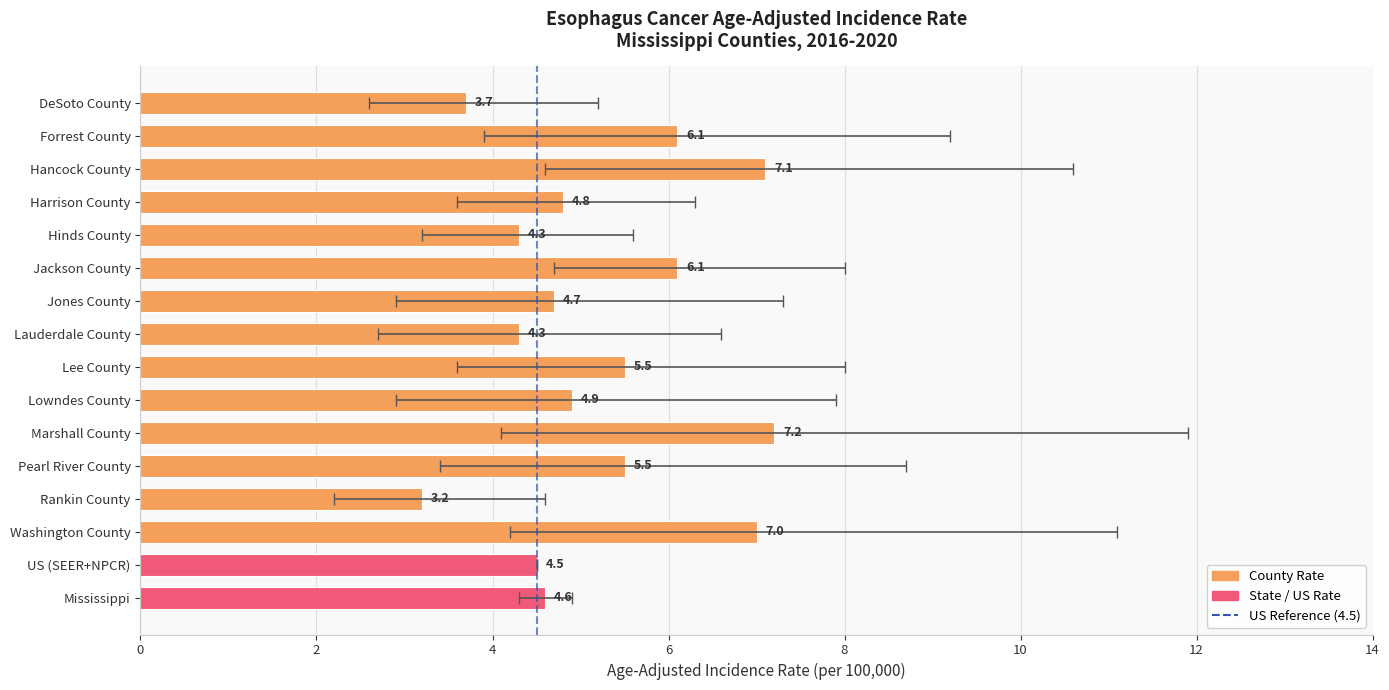

Are the bars grouped side by side (vs. stacked)?

No